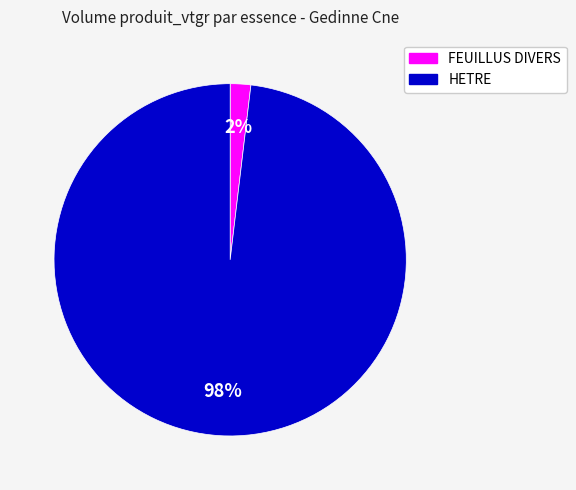

Is there any slice that represents more than half of the pie?

Yes